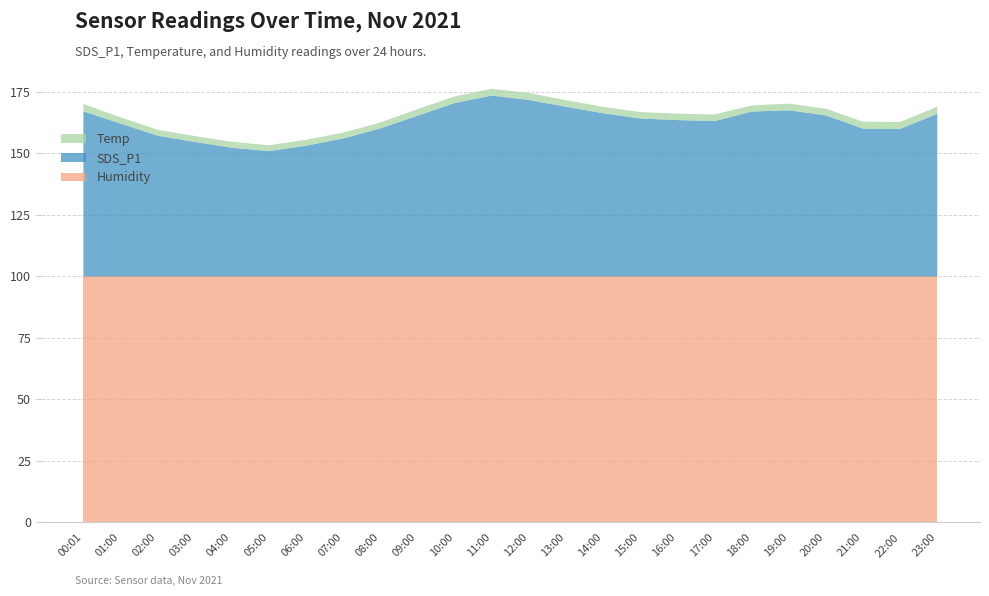

Reading left to right, extract all data points from this chart.

SDS_P1: 67.0	62.1	57.2	54.6	52.3	50.9	53.1	56.0	60.2	65.3	70.5	73.5	71.7	68.9	66.3	64.2	63.5	63.1	67.0	67.5	65.4	60.0	60.0	66.1
Temp: 3.0	2.5	2.4	2.4	2.4	2.4	2.4	2.4	2.4	2.7	2.7	2.8	2.8	2.7	2.6	2.6	2.6	2.7	2.5	2.7	2.7	2.8	2.8	2.9
Humidity: 99.9	99.9	99.9	99.9	99.9	99.9	99.9	99.9	99.9	99.9	99.9	99.9	99.9	99.9	99.9	99.9	99.9	99.9	99.9	99.9	99.9	99.9	99.9	99.9